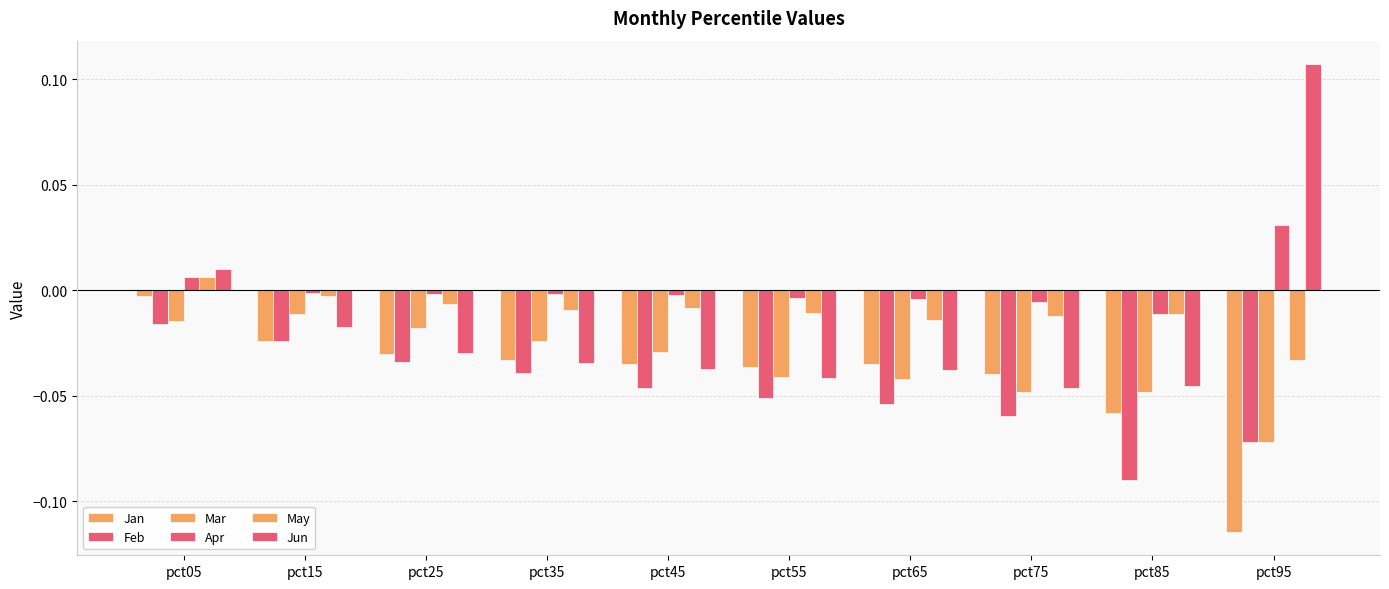

Reading left to right, extract all data points from this chart.

Jan: pct05=-0.0	pct15=-0.0	pct25=-0.0	pct35=-0.0	pct45=-0.0	pct55=-0.0	pct65=-0.0	pct75=-0.0	pct85=-0.1	pct95=-0.1
Feb: pct05=-0.0	pct15=-0.0	pct25=-0.0	pct35=-0.0	pct45=-0.0	pct55=-0.1	pct65=-0.1	pct75=-0.1	pct85=-0.1	pct95=-0.1
Mar: pct05=-0.0	pct15=-0.0	pct25=-0.0	pct35=-0.0	pct45=-0.0	pct55=-0.0	pct65=-0.0	pct75=-0.0	pct85=-0.0	pct95=-0.1
Apr: pct05=0.0	pct15=-0.0	pct25=-0.0	pct35=-0.0	pct45=-0.0	pct55=-0.0	pct65=-0.0	pct75=-0.0	pct85=-0.0	pct95=0.0
May: pct05=0.0	pct15=-0.0	pct25=-0.0	pct35=-0.0	pct45=-0.0	pct55=-0.0	pct65=-0.0	pct75=-0.0	pct85=-0.0	pct95=-0.0
Jun: pct05=0.0	pct15=-0.0	pct25=-0.0	pct35=-0.0	pct45=-0.0	pct55=-0.0	pct65=-0.0	pct75=-0.0	pct85=-0.0	pct95=0.1